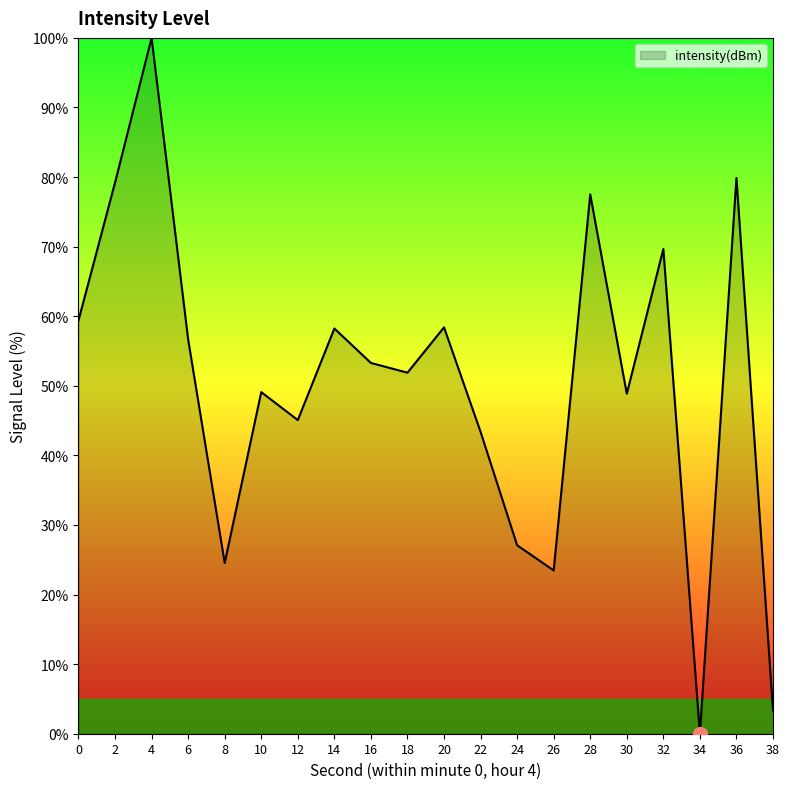

The value at 8 is 41.8. True or false?

False